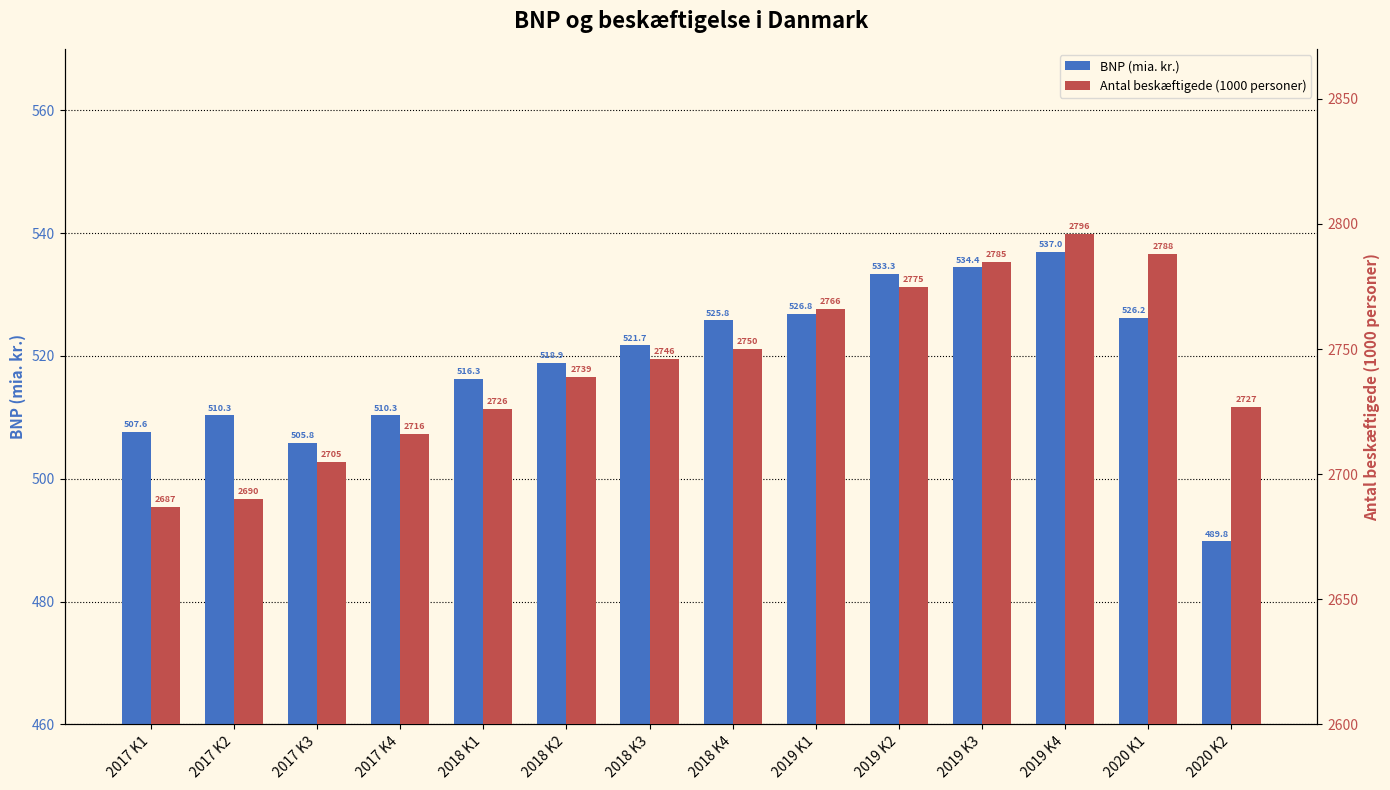

What is the lowest value of the Antal beskæftigede (1000 personer) series?

2687.0